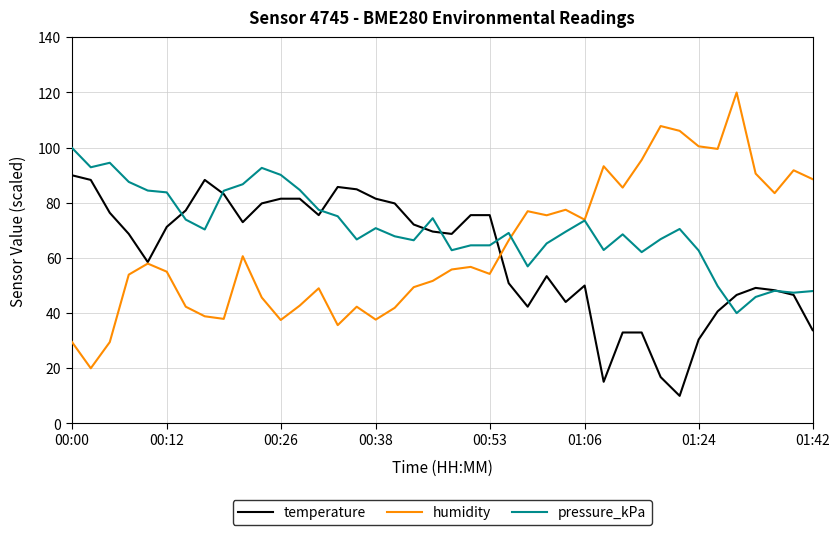

Which series has the largest range (max minus min)?

humidity